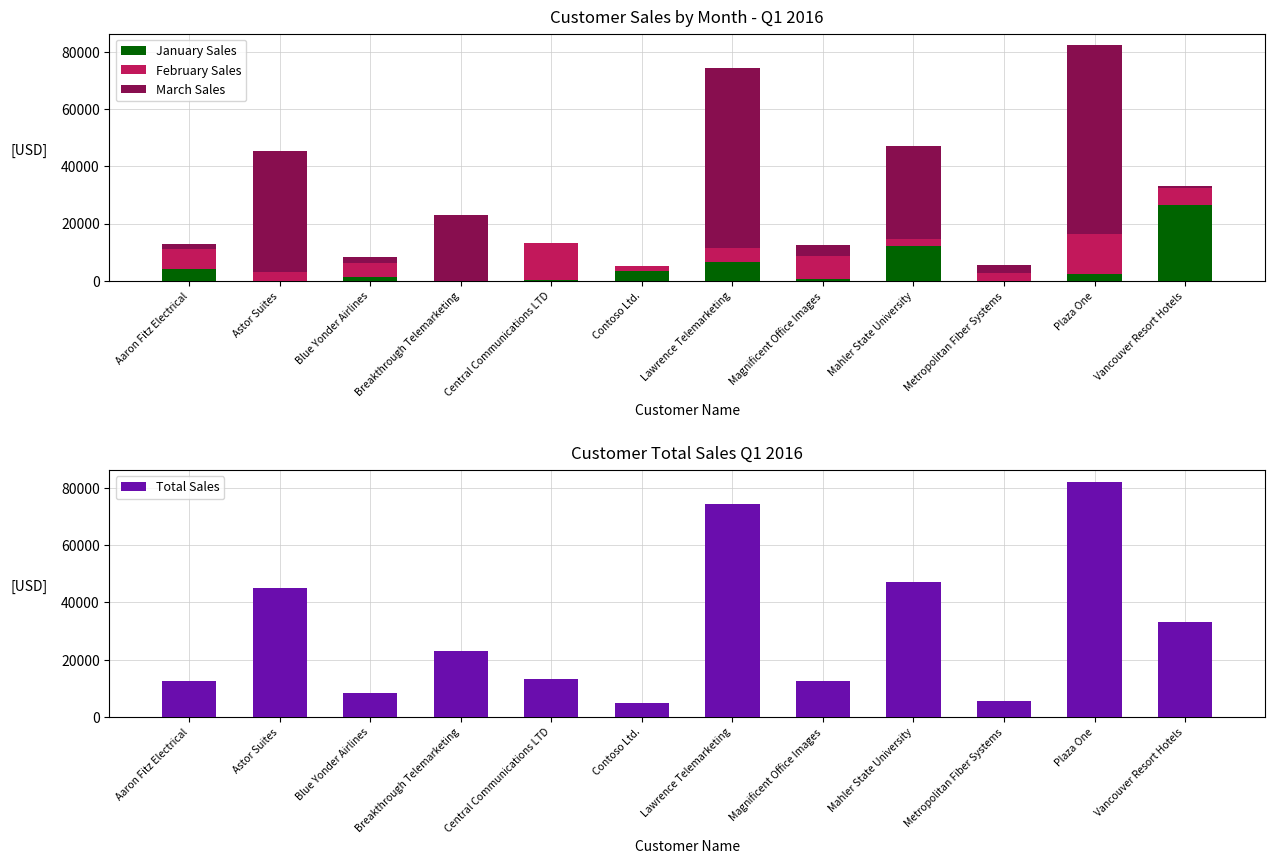

Which series changed the most between Metropolitan Fiber Systems and Plaza One?

Total Sales